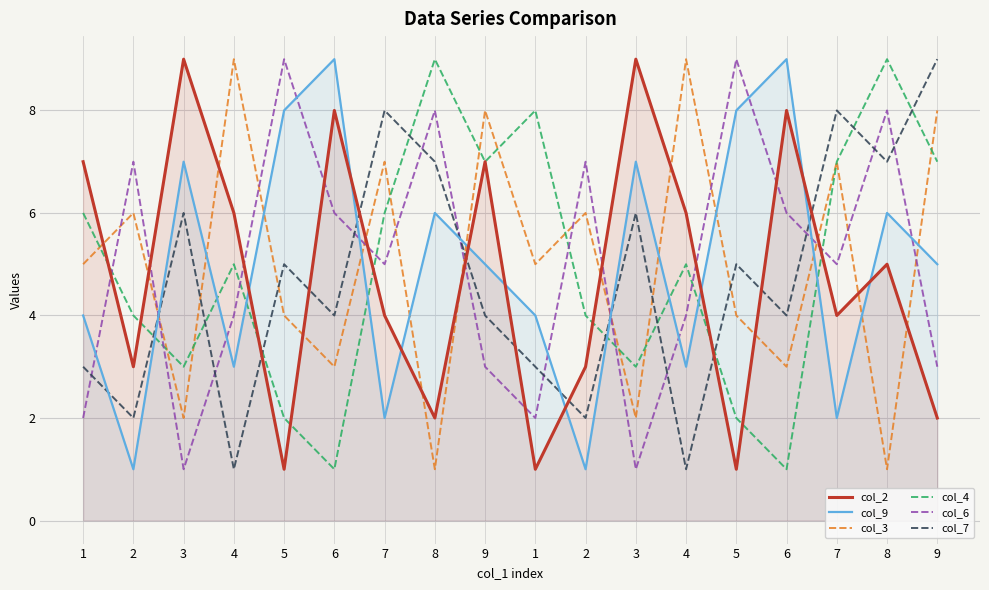

What is the highest value of the col_6 series?

9